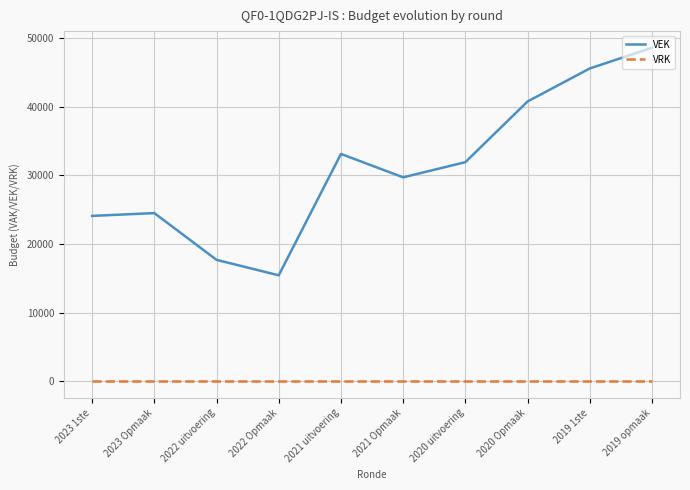

At how many categories does at least one series exceed 9511?

10